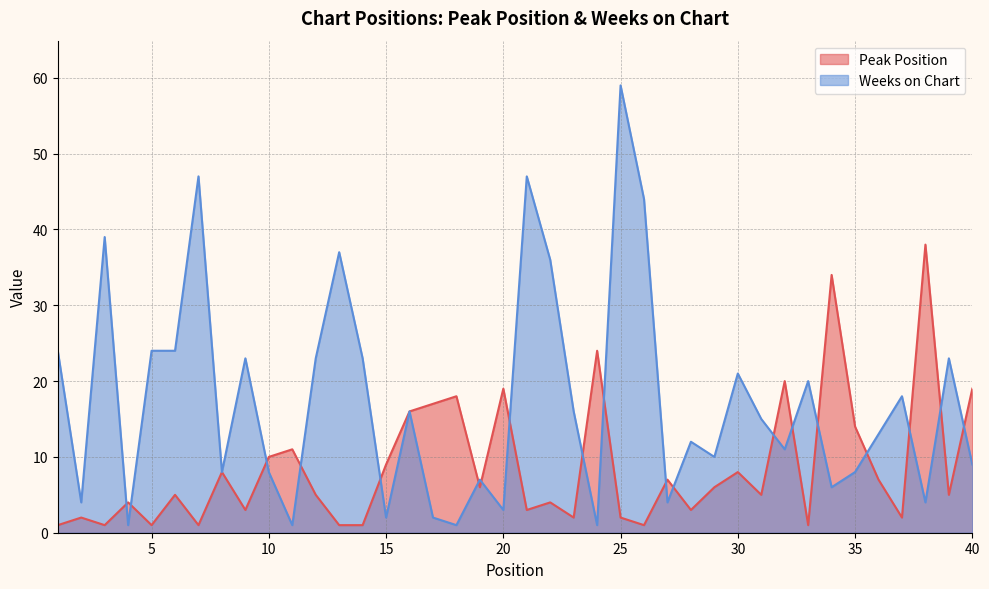

At which category does Weeks on Chart reach its first local peak?

3